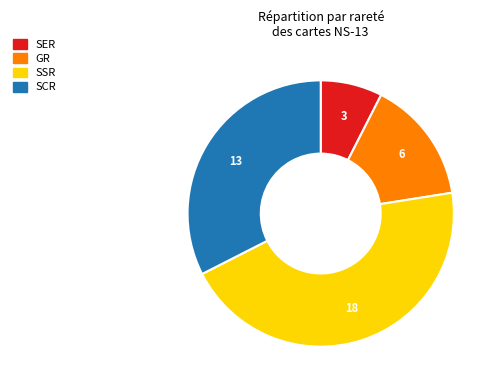

Does any single category account for the majority?

No